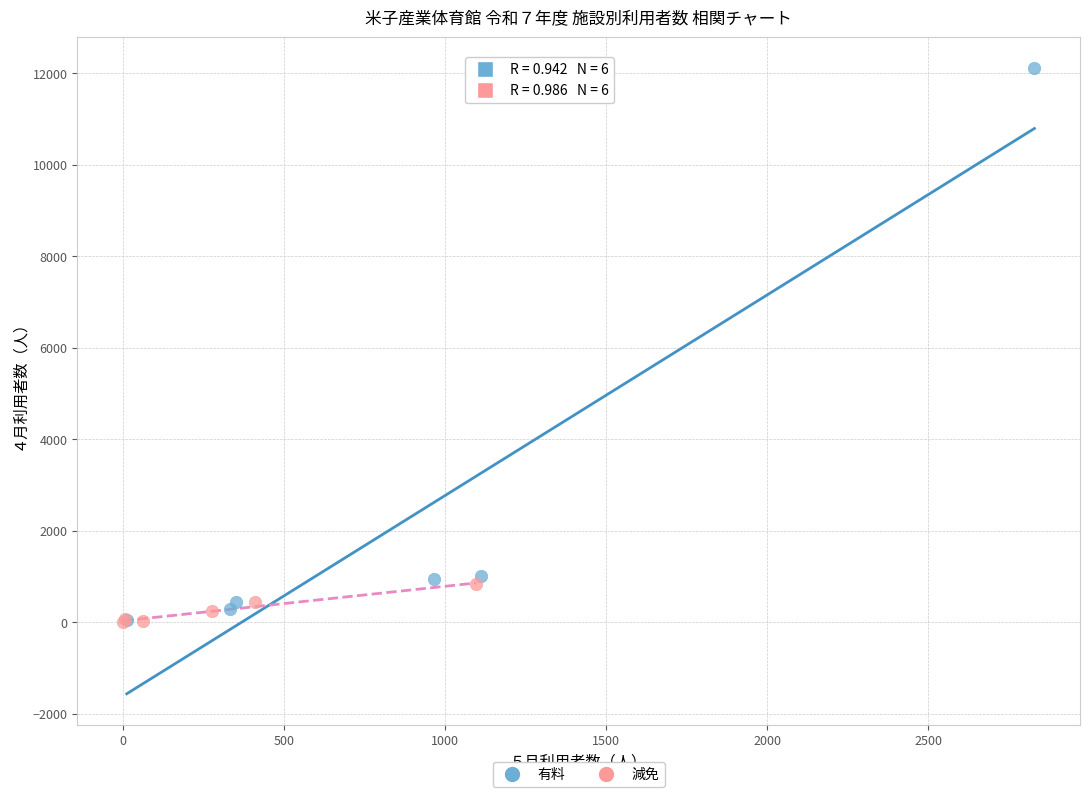

Which series contains the highest Y value?

有料